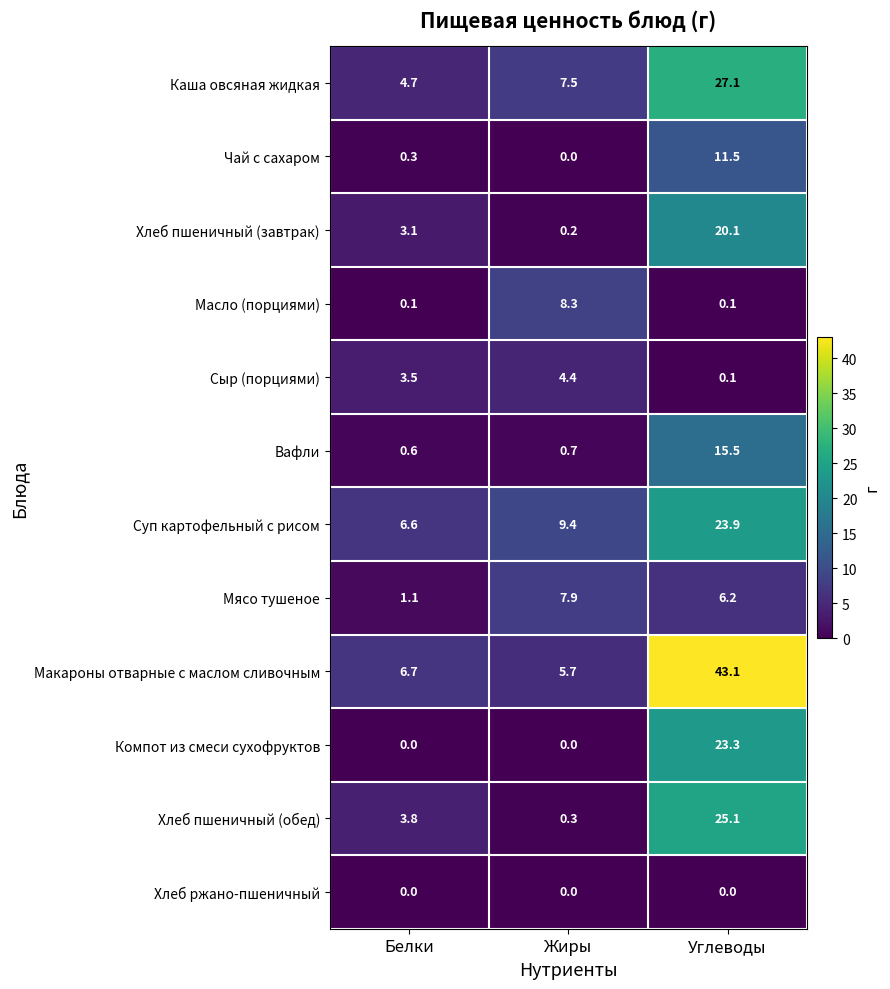

Is it true that Хлеб пшеничный (обед) equals 0.8 at Белки?

False